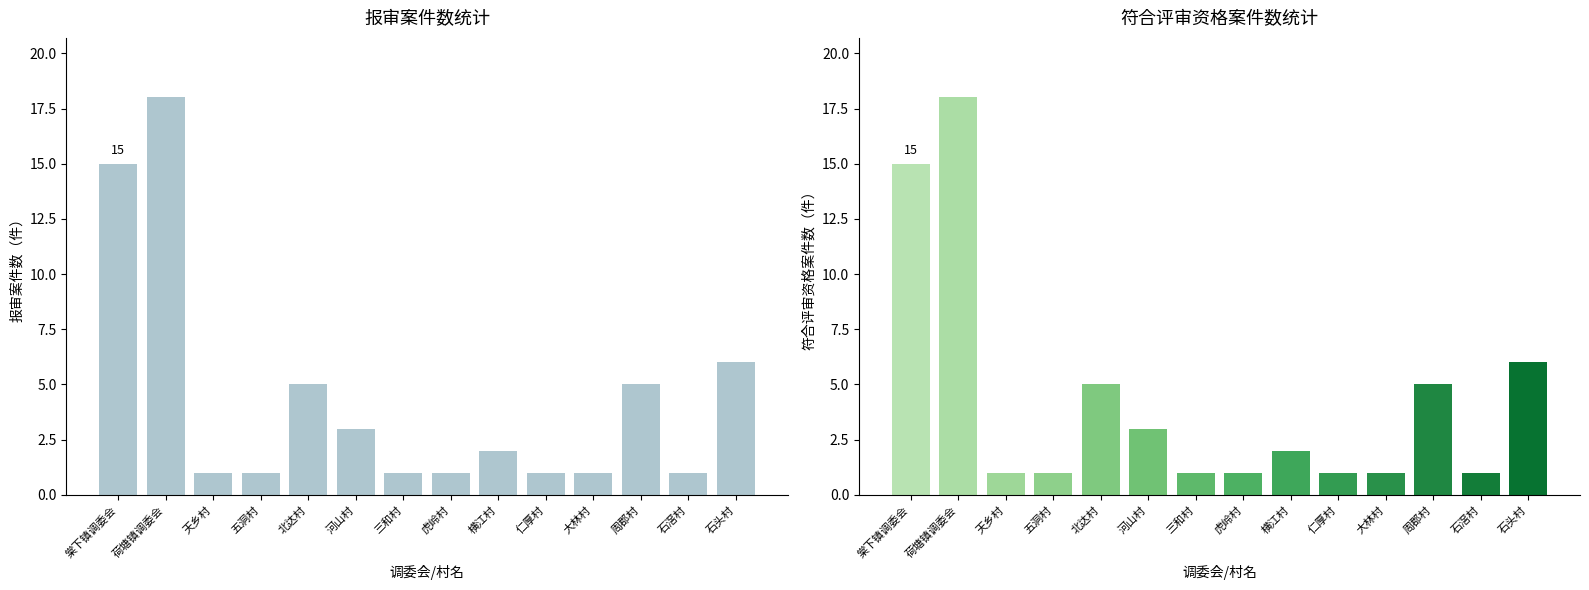

Count the number of data series in this chart.

2